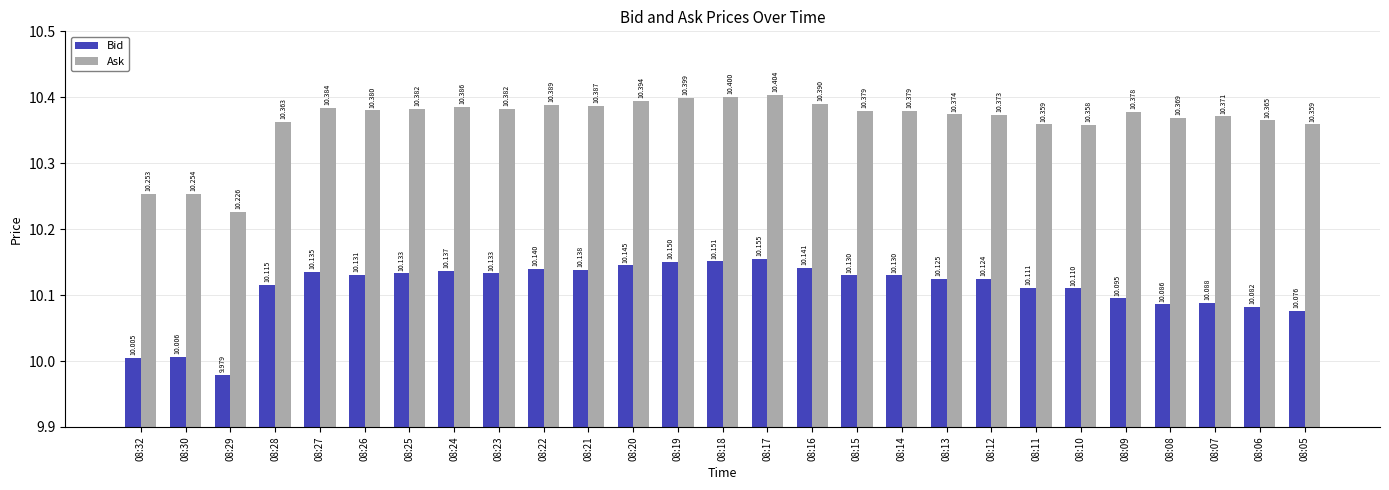

Which series has the widest spread of values?

Ask